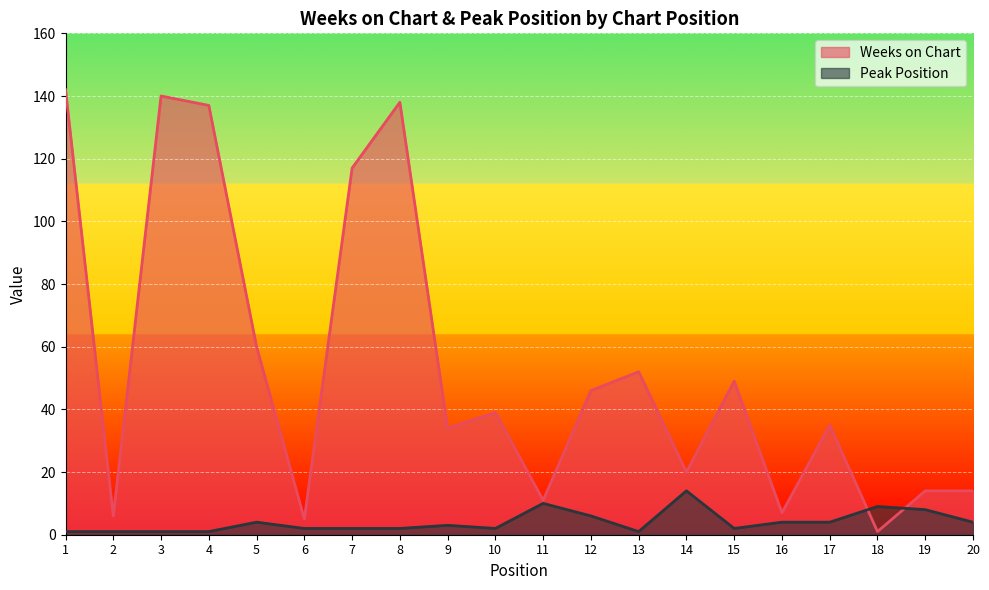

True or false: Peak Position and Weeks on Chart intersect in this chart.

True